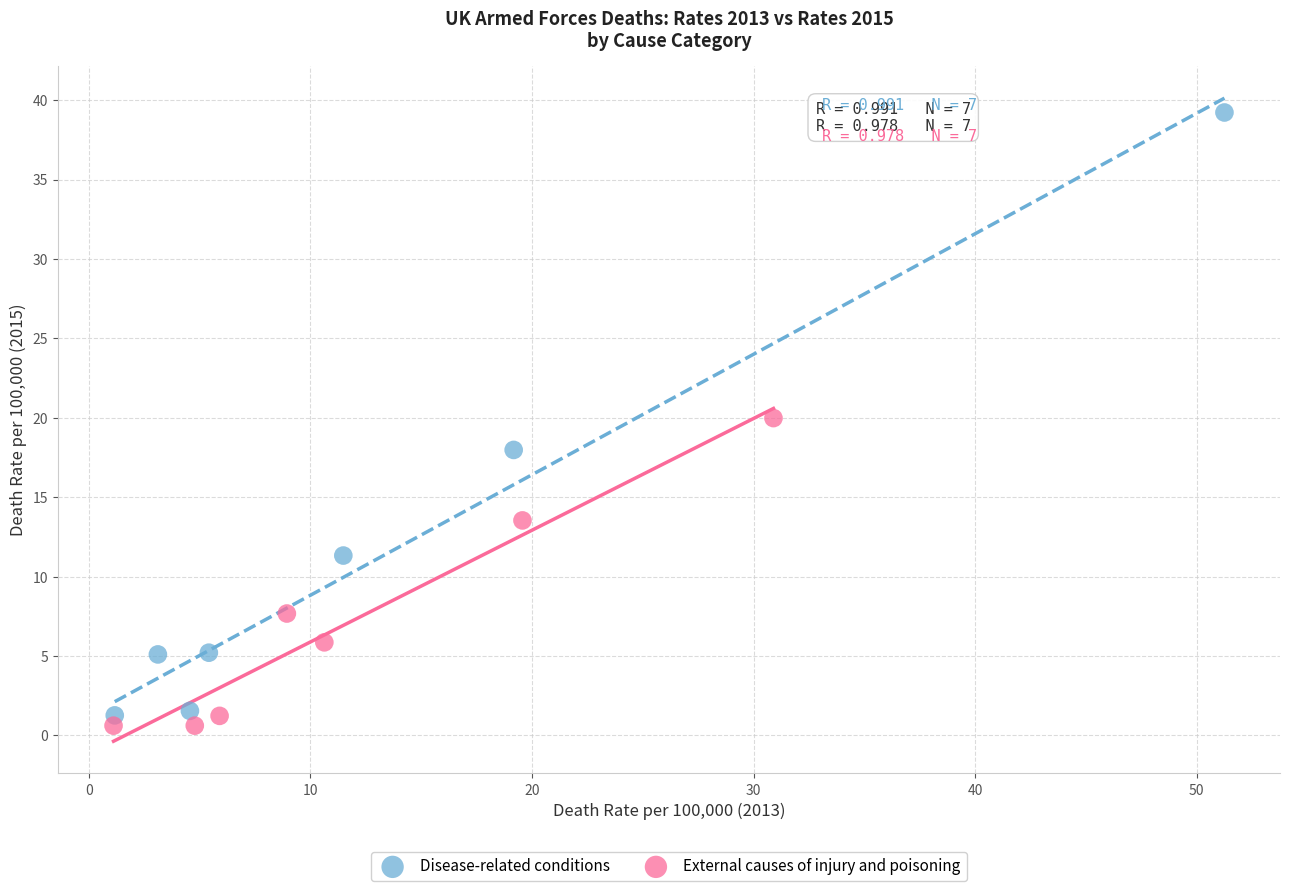

Which series contains the highest Y value?

Disease-related conditions